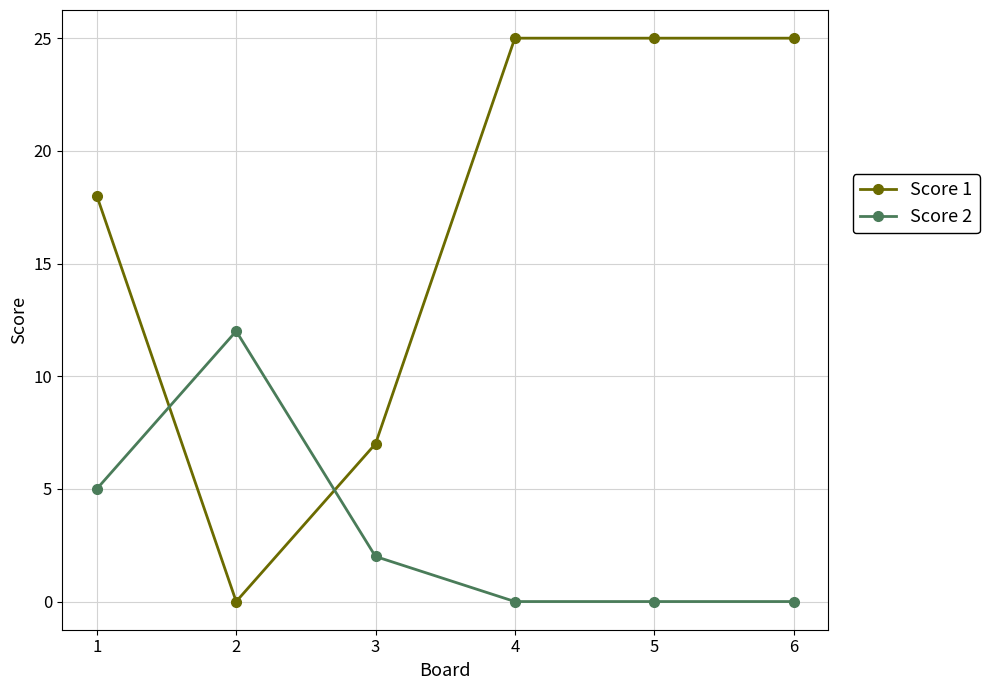

What is the sum of the Score 1 values at 1 and 6?

43